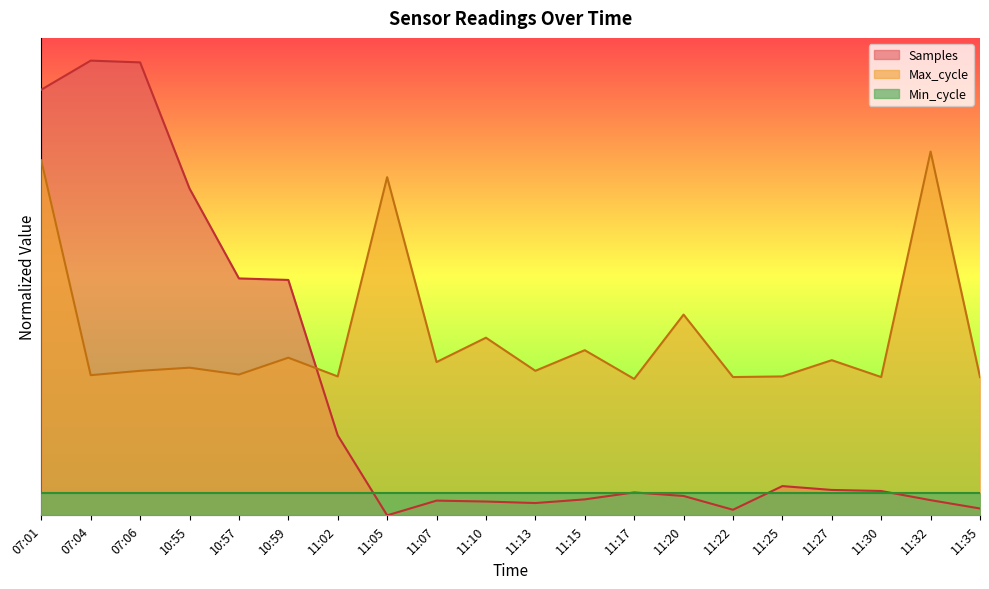

List the series in order of their overall mean, lowest first.

Min_cycle, Samples, Max_cycle